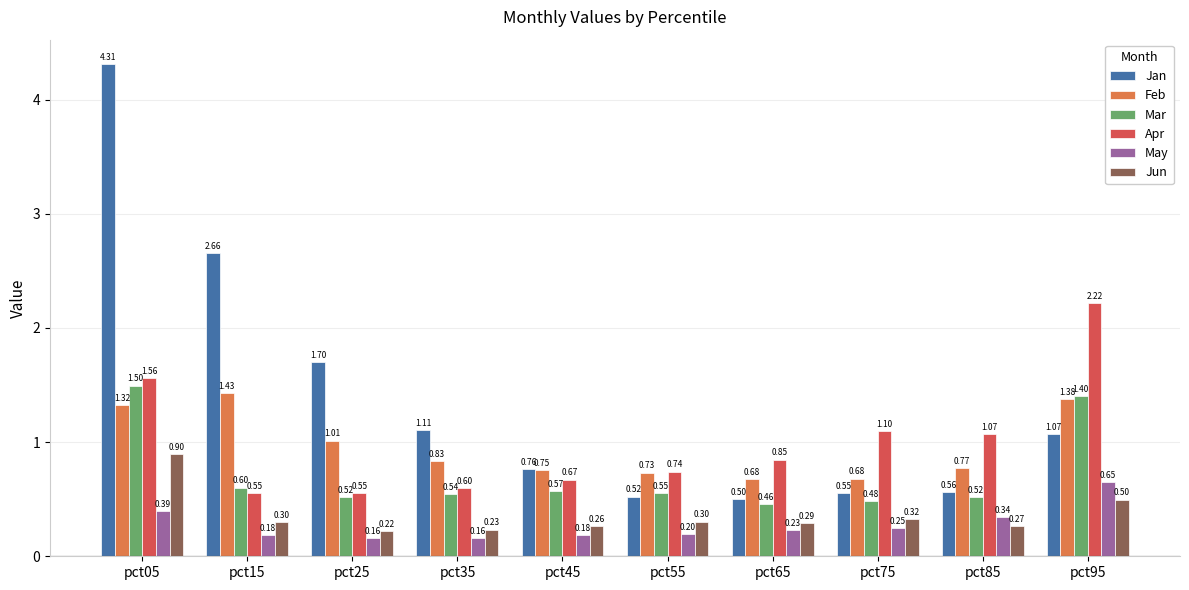

What is the total value across all series at pct55?

3.0